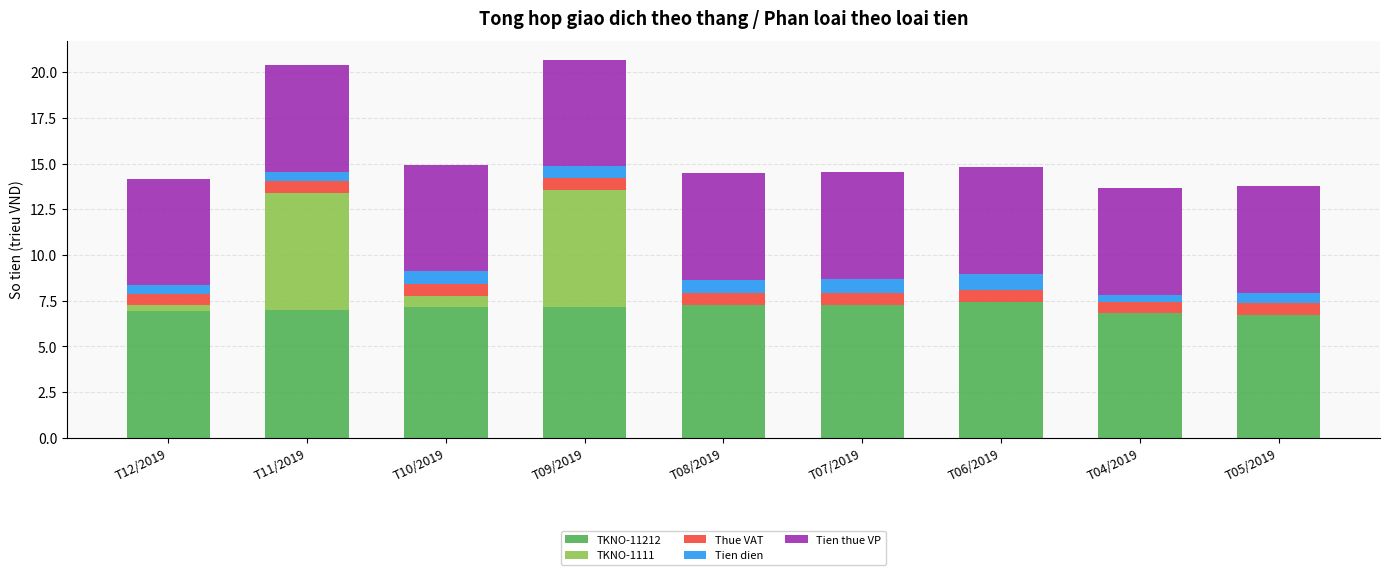

What is the sum of the TKNO-11212 values at T08/2019 and T07/2019?

14.5